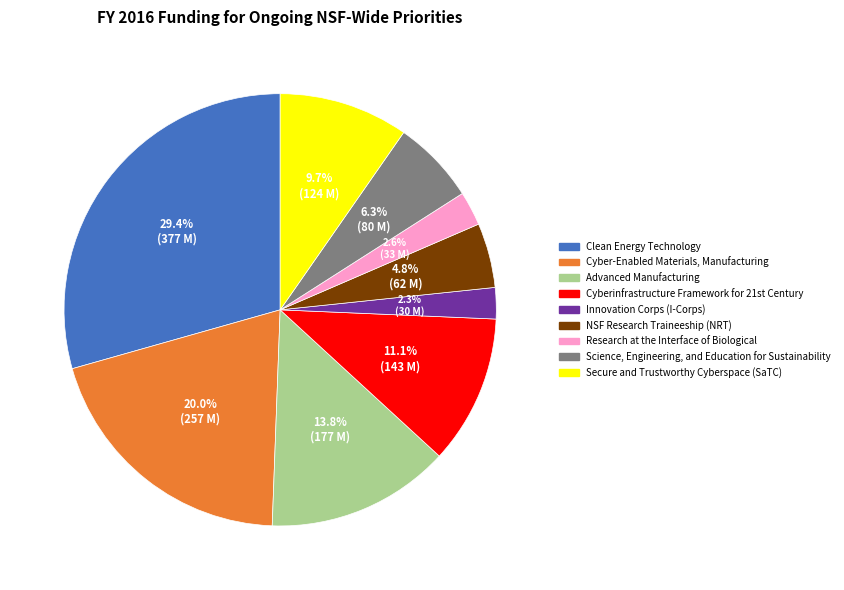

Between Clean Energy Technology and NSF Research Traineeship (NRT), which is larger?

Clean Energy Technology